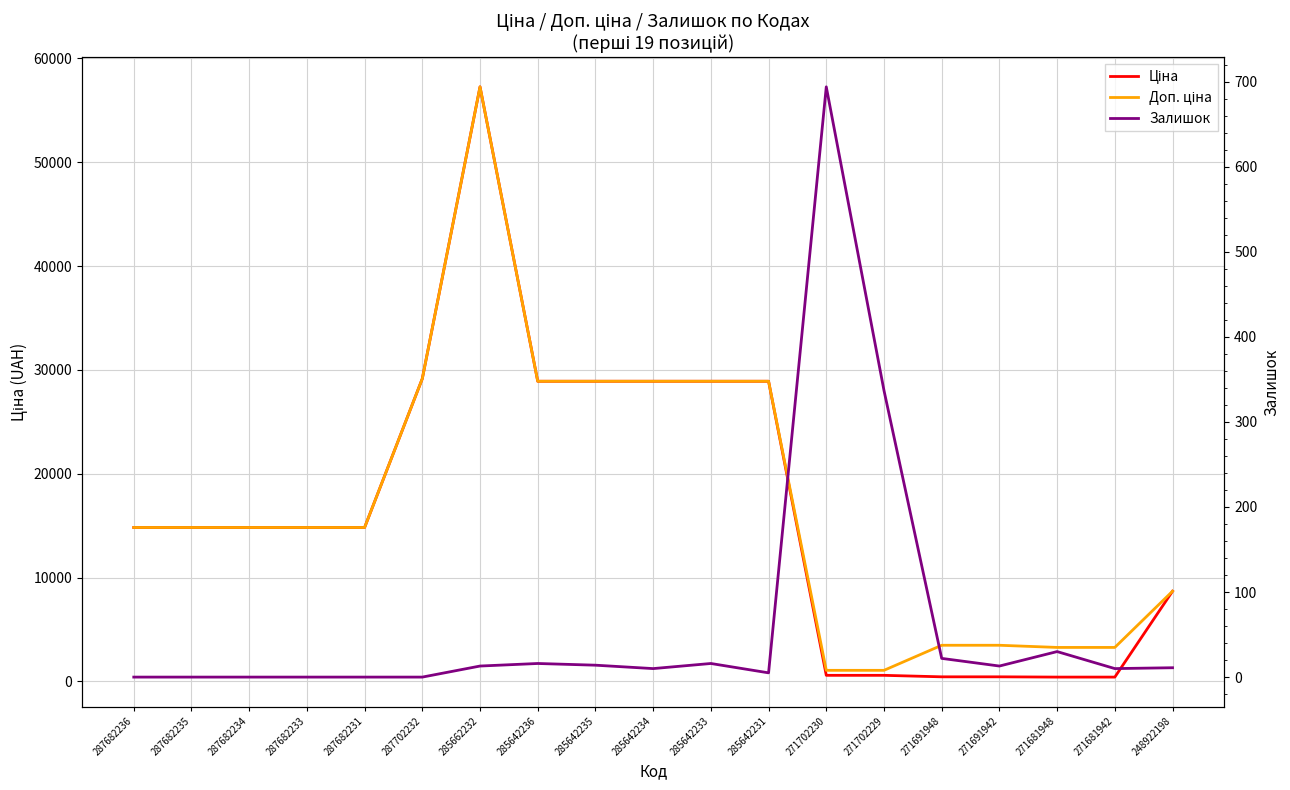

Which category has the lowest value in the Доп. ціна series?

271702230